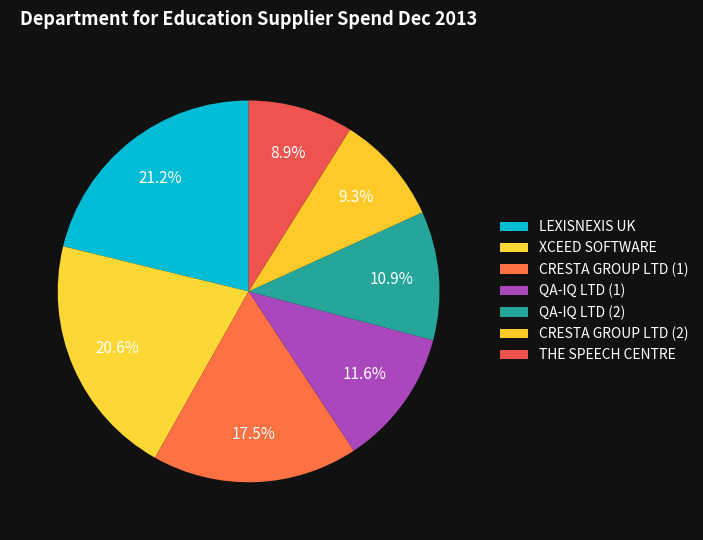

Which slice is the smallest?

THE SPEECH CENTRE